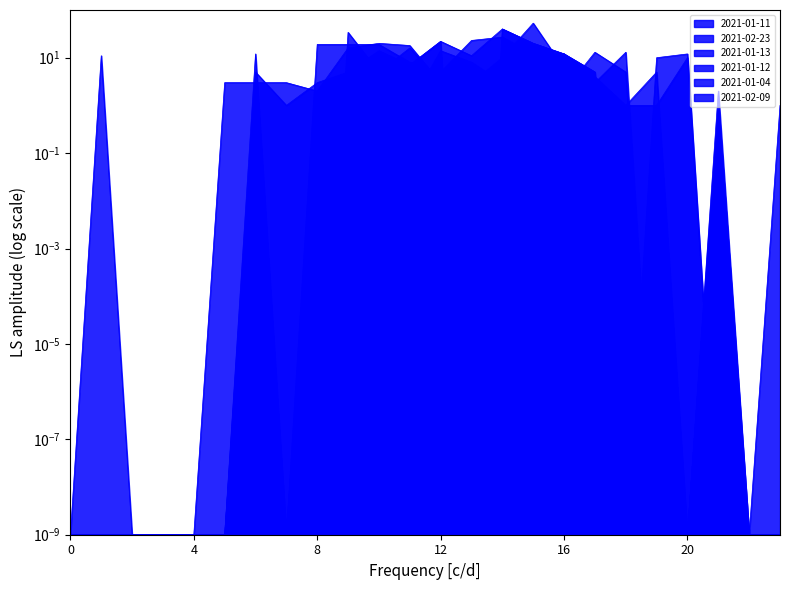

How many times do 2021-02-23 and 2021-01-12 cross each other?

8